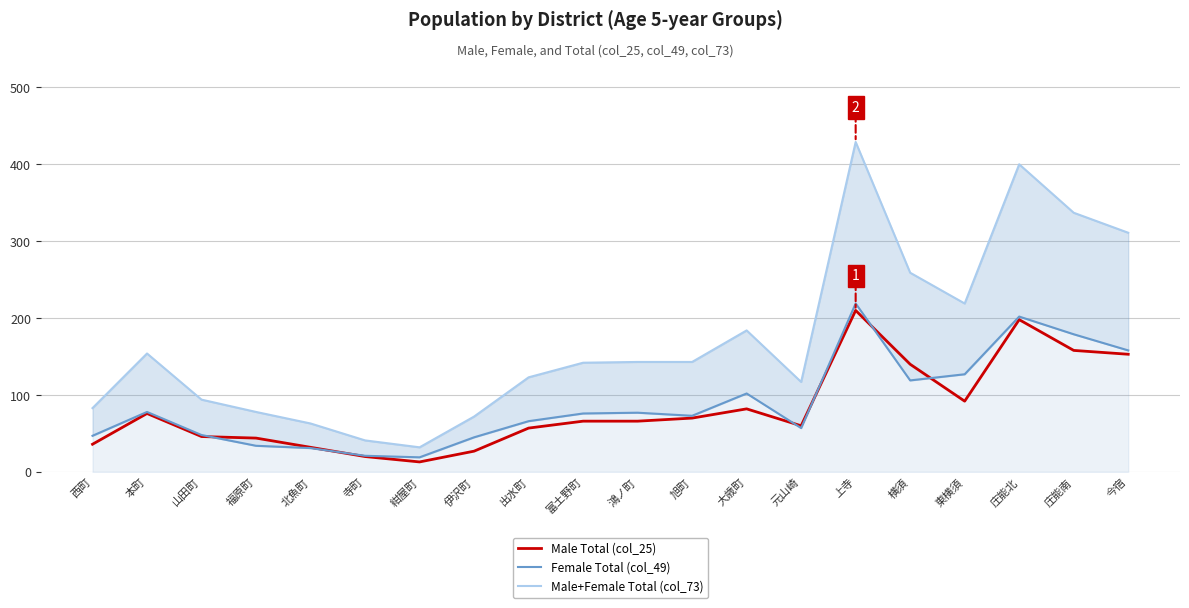

How many lines are shown in the chart?

3